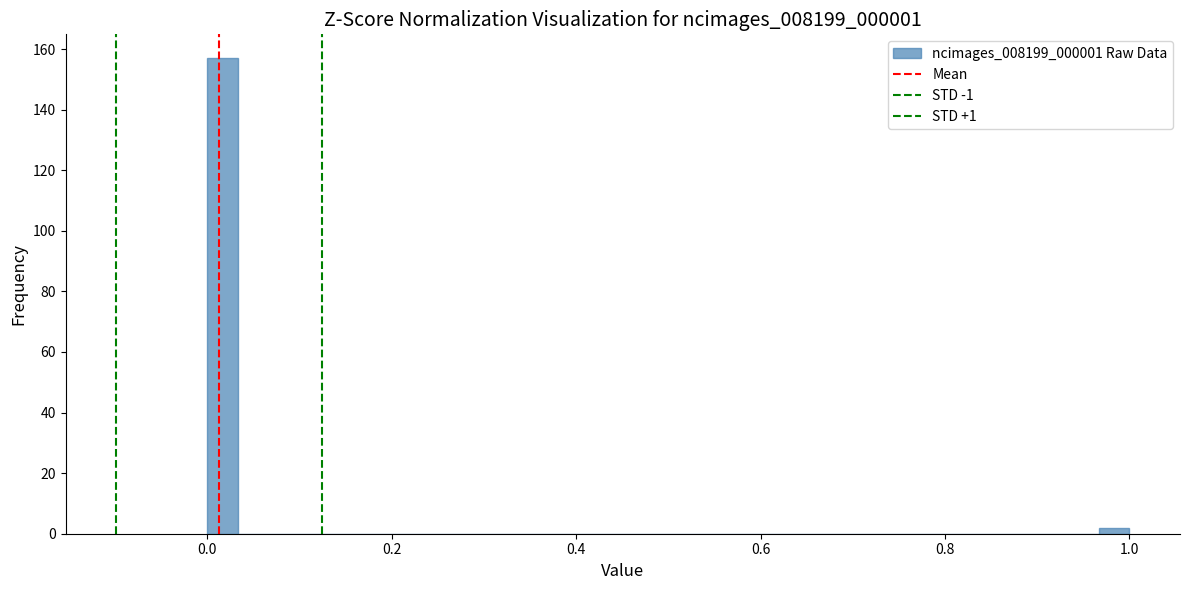

Around what value on the x-axis is the tallest bar? Give the approximate position of its centre, as read against the axis.

0.02